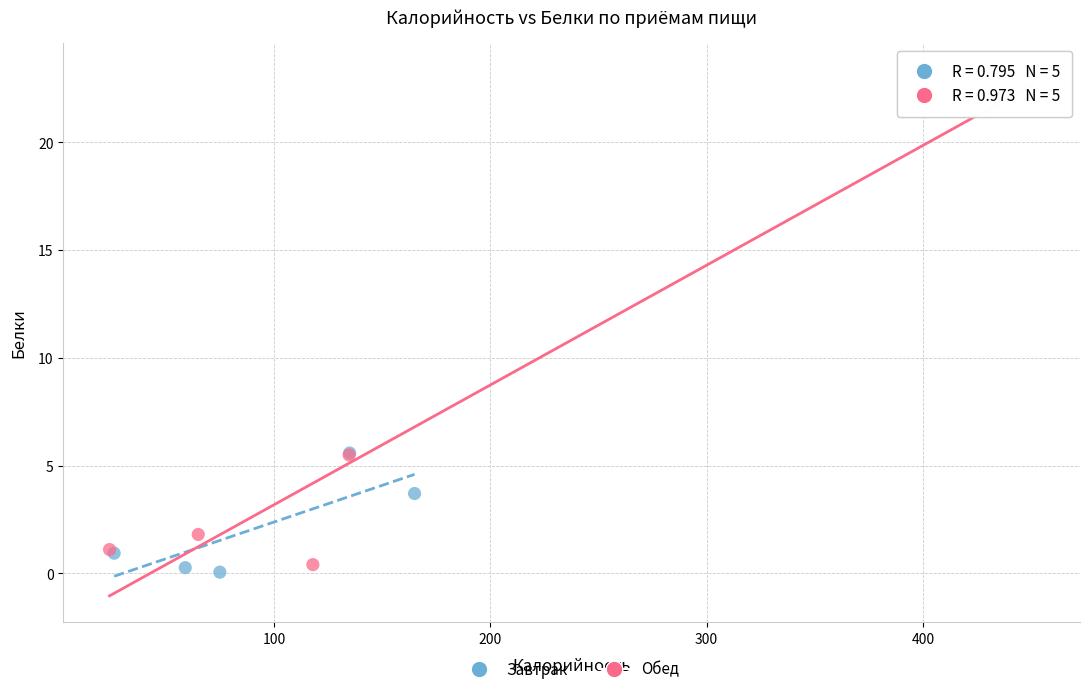

Which series has the largest Y range (max minus min)?

Обед